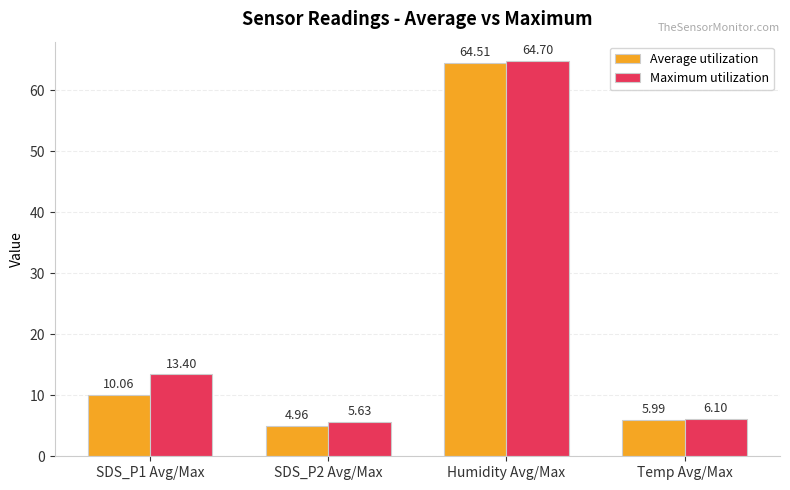

Which label corresponds to the largest value in the chart?

Humidity Avg/Max